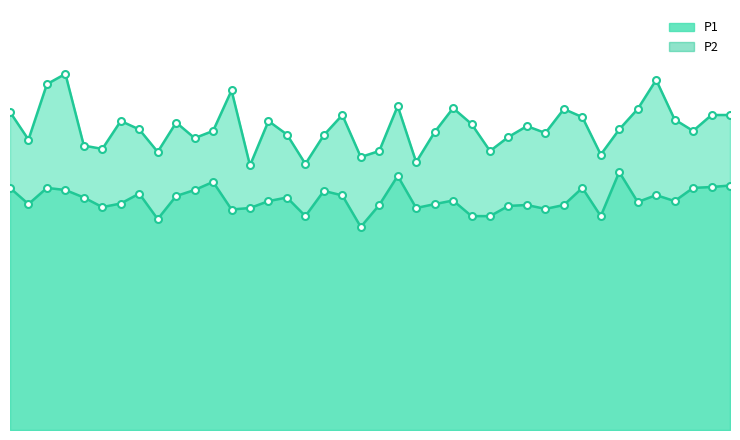

Which series changed the most between 00:51 and 01:36?

P2